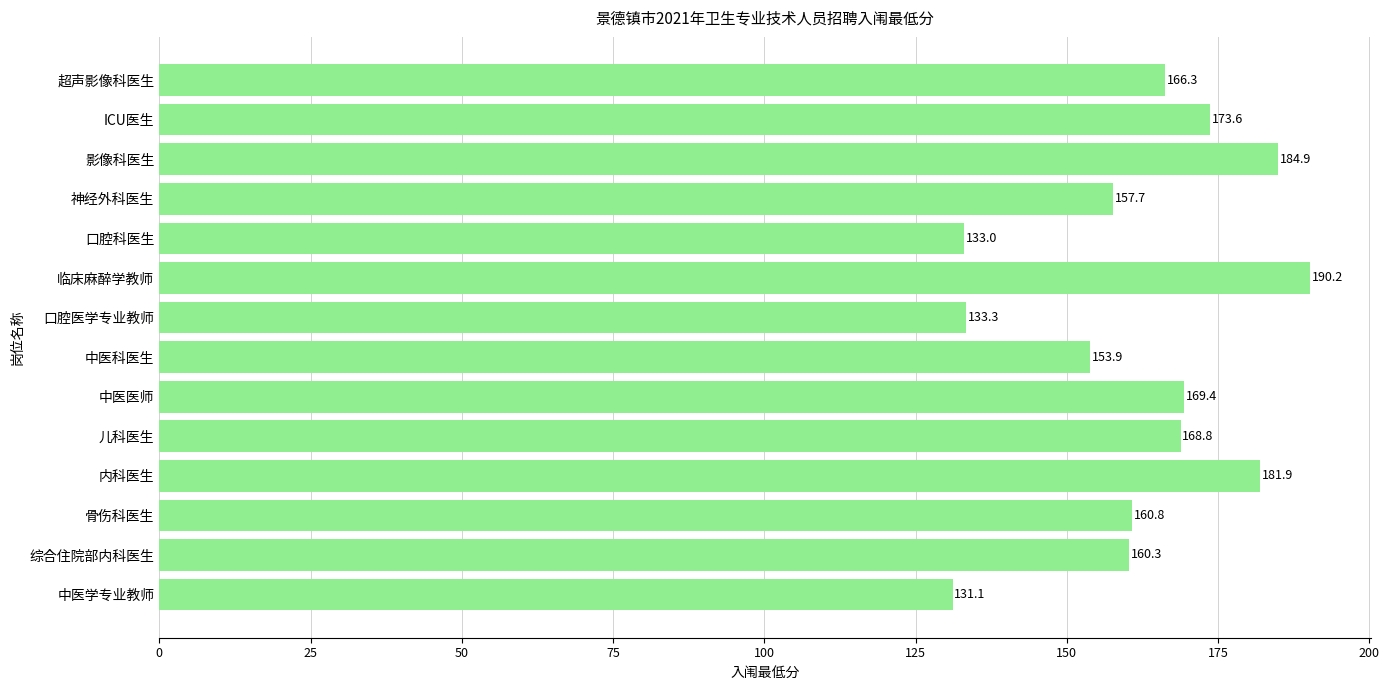

What is the difference between the maximum and minimum values?

59.1